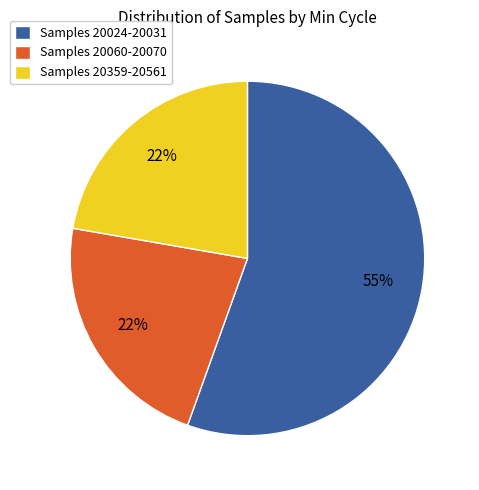

The Samples 20060-20070 slice represents 22% of the pie. True or false?

True